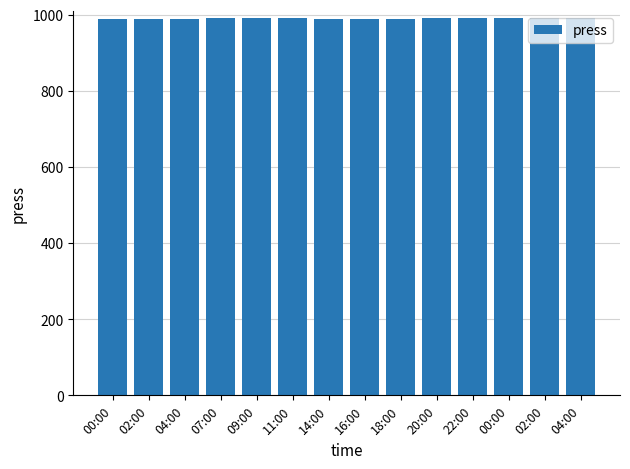

Does the chart contain stacked bars?

No